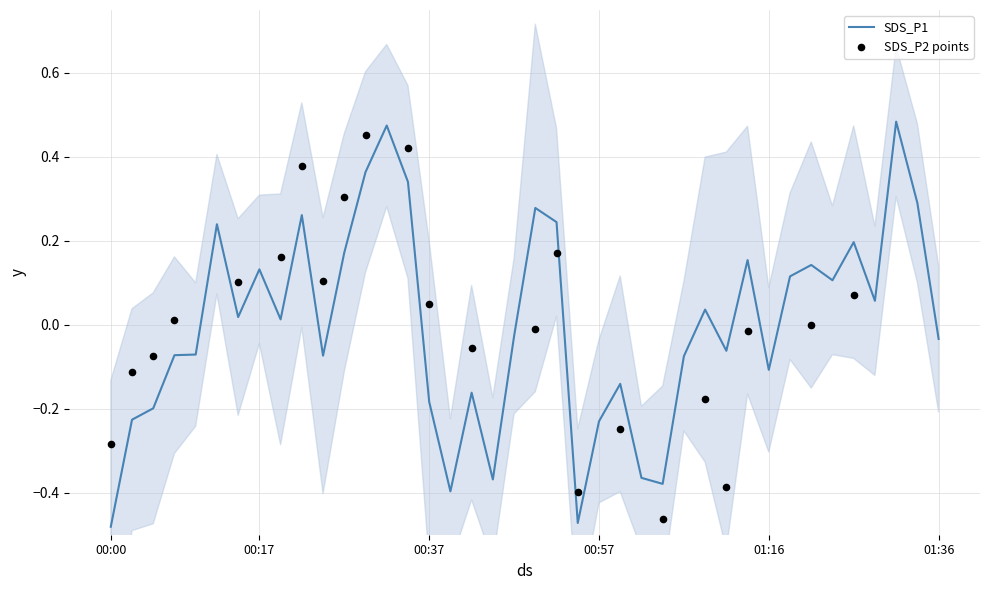

What is the change in value from 00:22 to 01:23?

-0.2